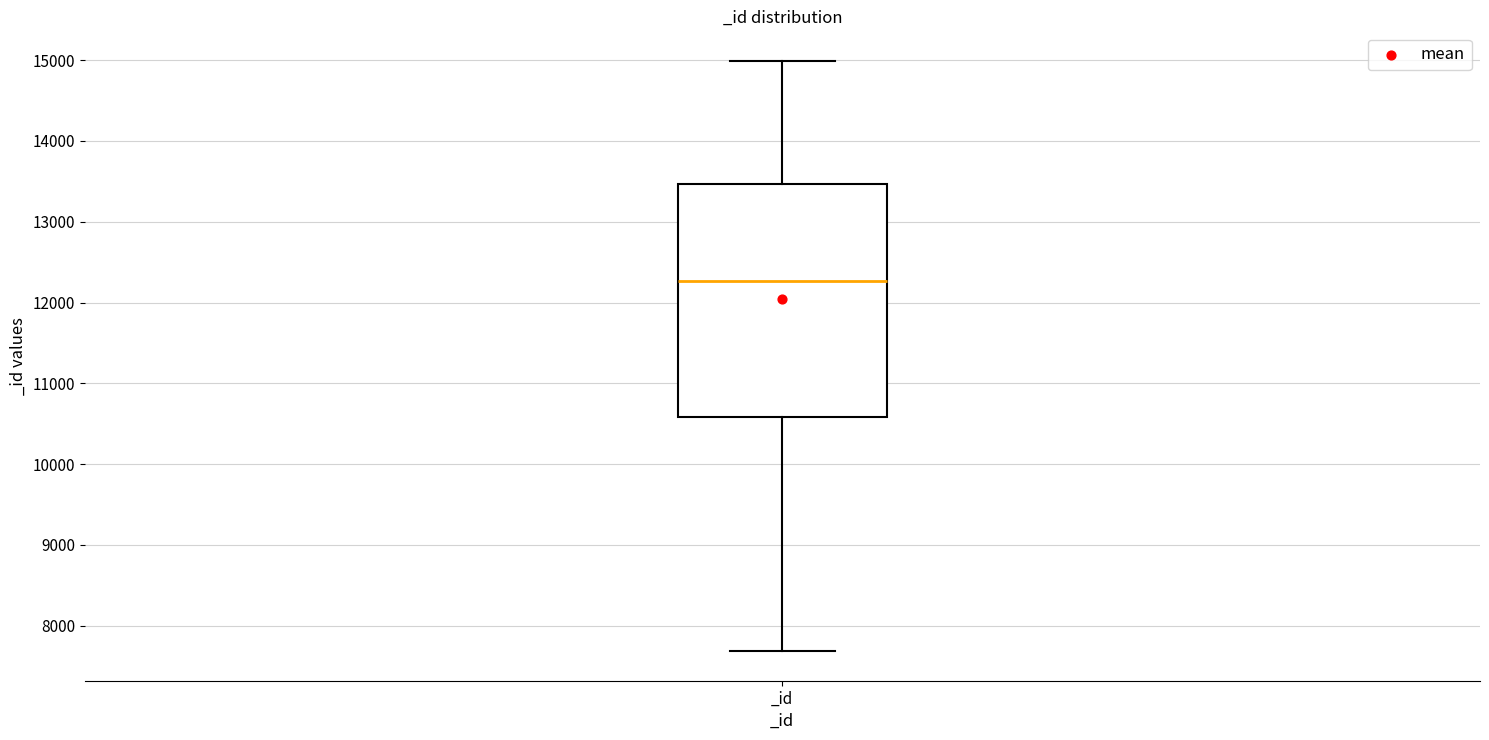

Where does the upper whisker of the box for _id end on the y-axis? The values are not printed on the chart, so give them approximately, as read against the axis.

15000